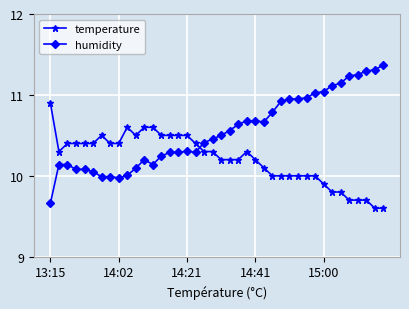

What is the smallest value displayed?

9.6